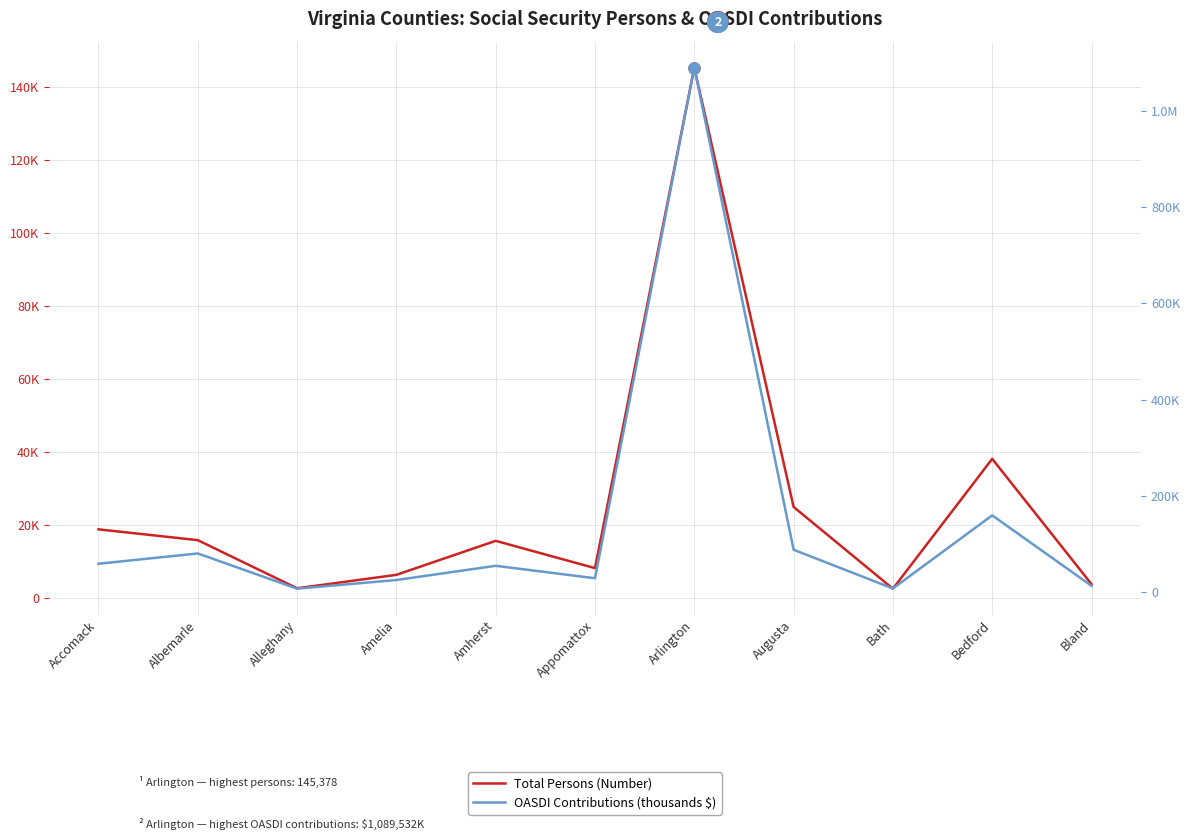

Count the number of categories in the chart.

11